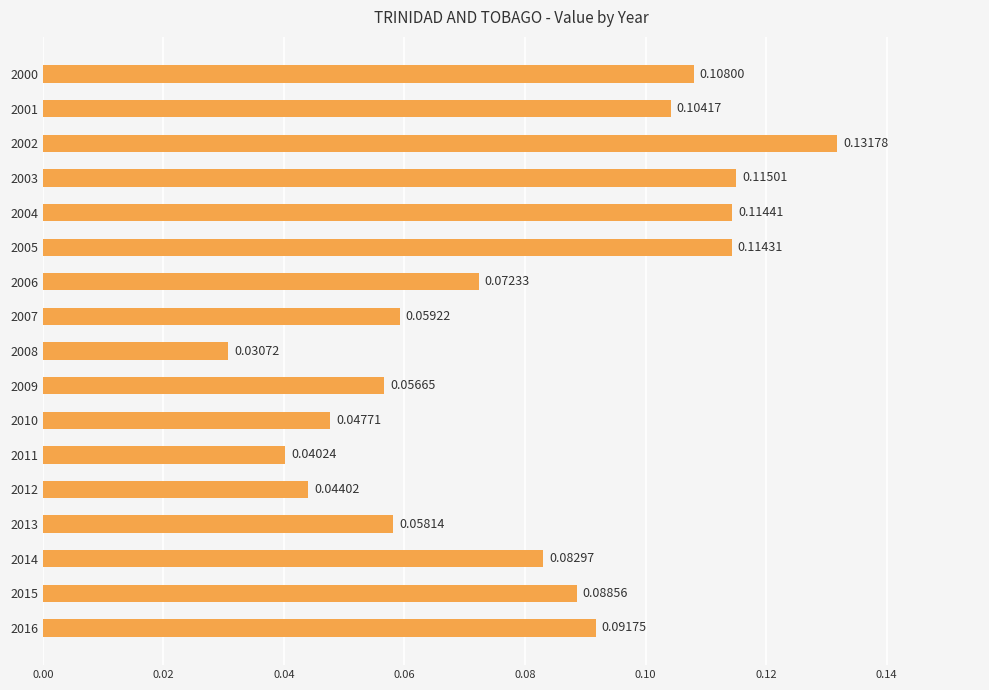

Which has a higher value, 2010 or 2007?

2007